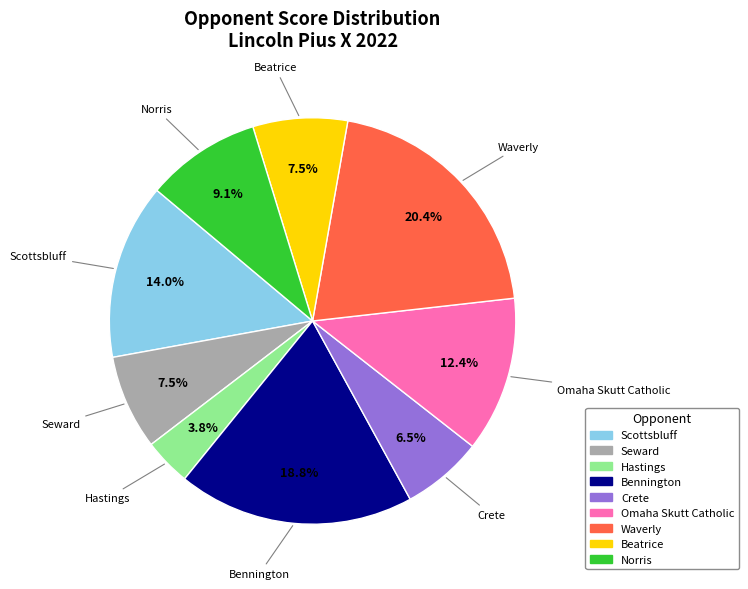

Does any single category account for the majority?

No